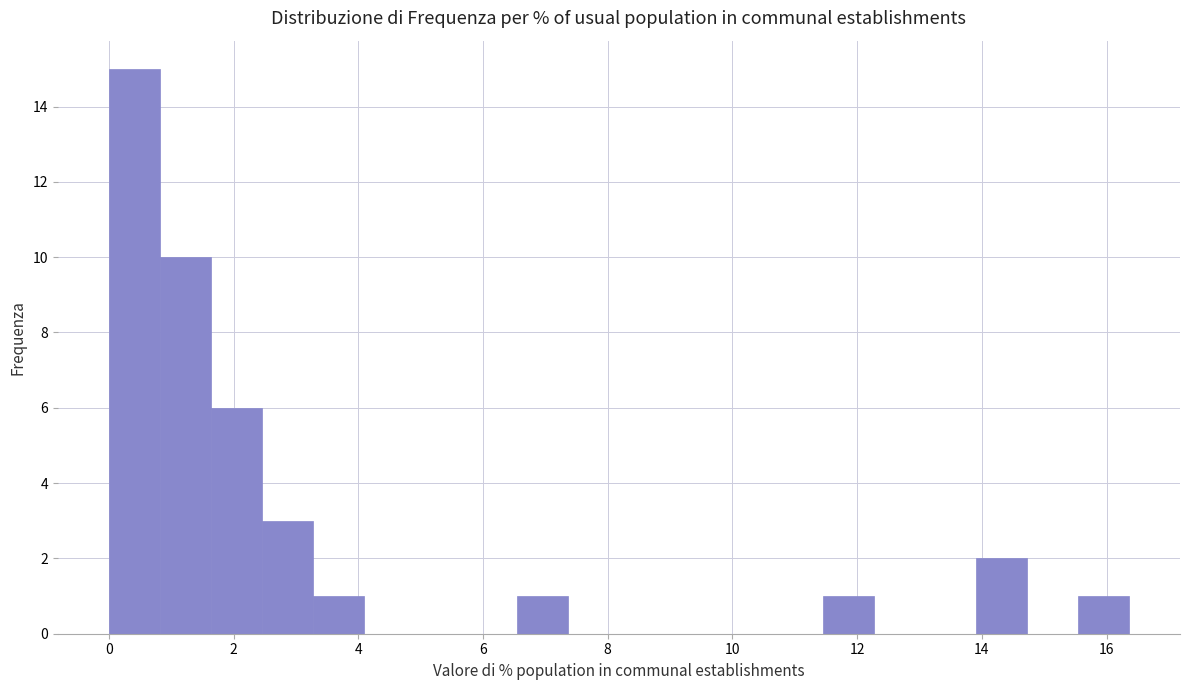

What is the height of the bar covering 0.8 to 1.6 on the x-axis? Neither the bar edges nor the heights are printed on the chart, so give them approximately, as read against the axes.

10